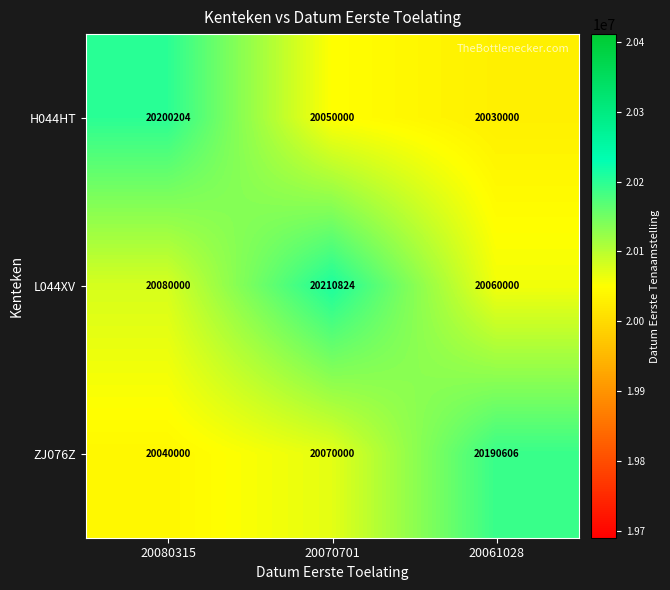

Rank the series by their average value, from highest to lowest.

L044XV, ZJ076Z, H044HT